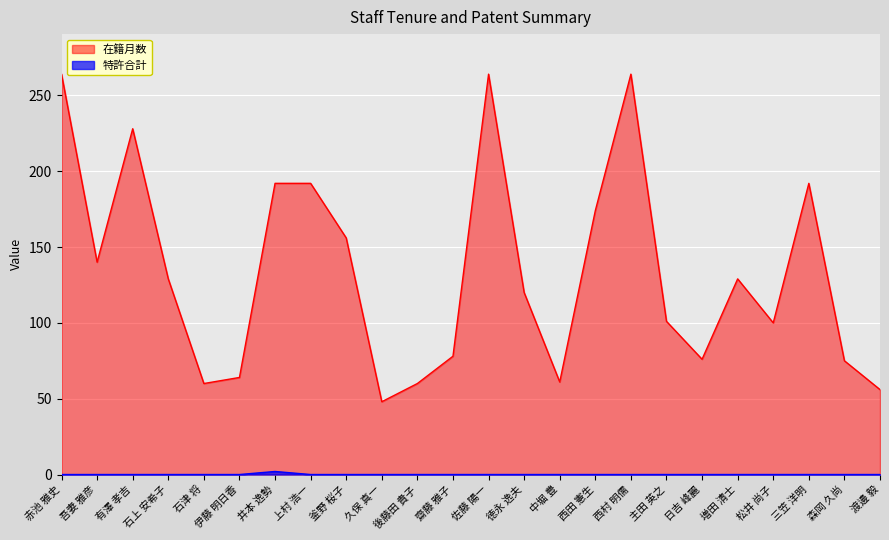

Which series has the largest total across all categories?

在籍月数